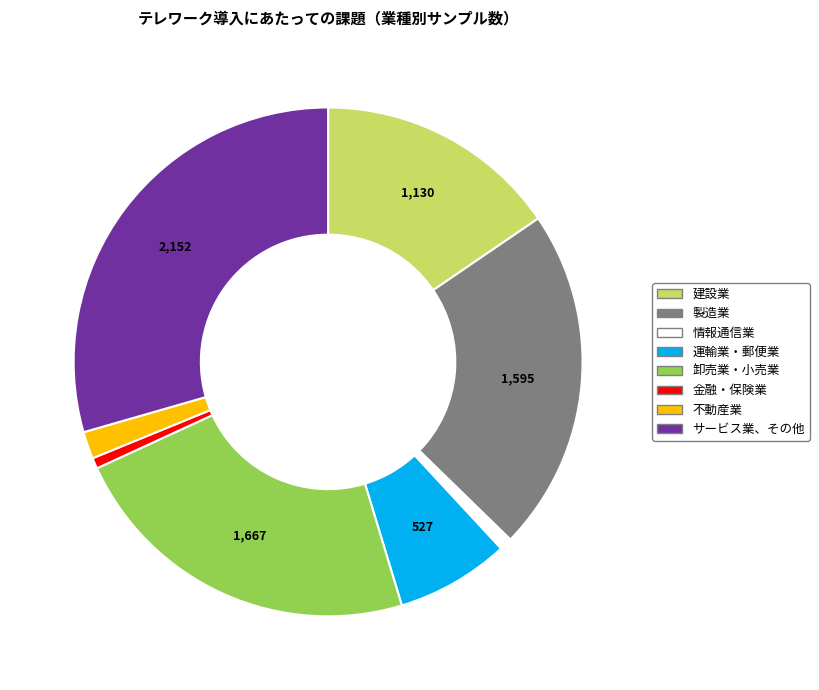

What is the largest slice in the pie chart?

サービス業、その他